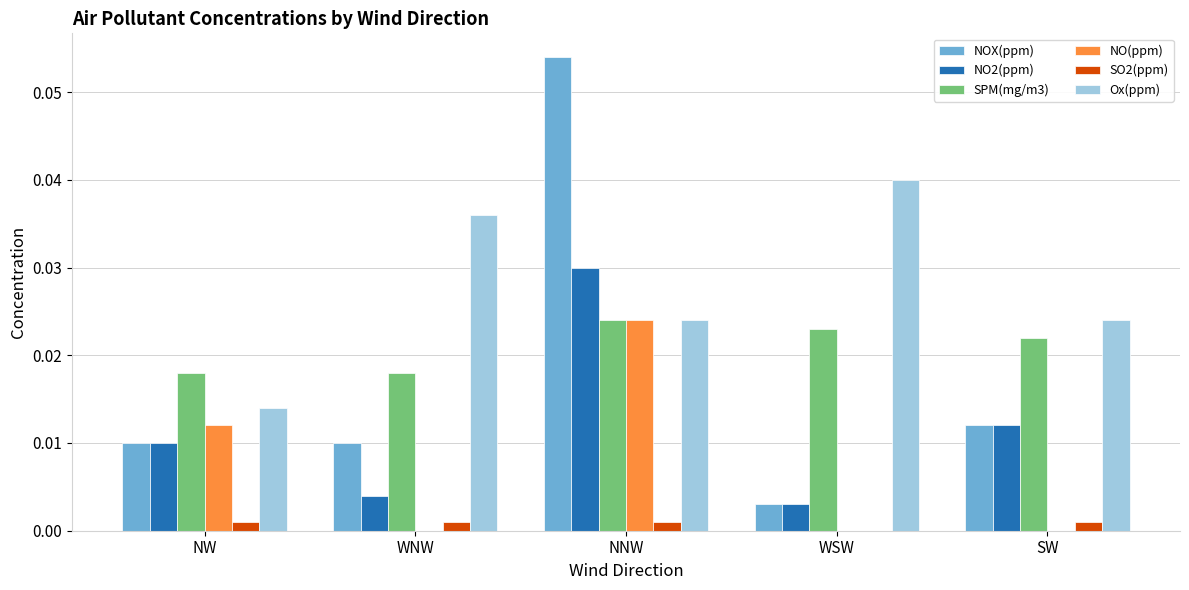

Count the number of data series in this chart.

6